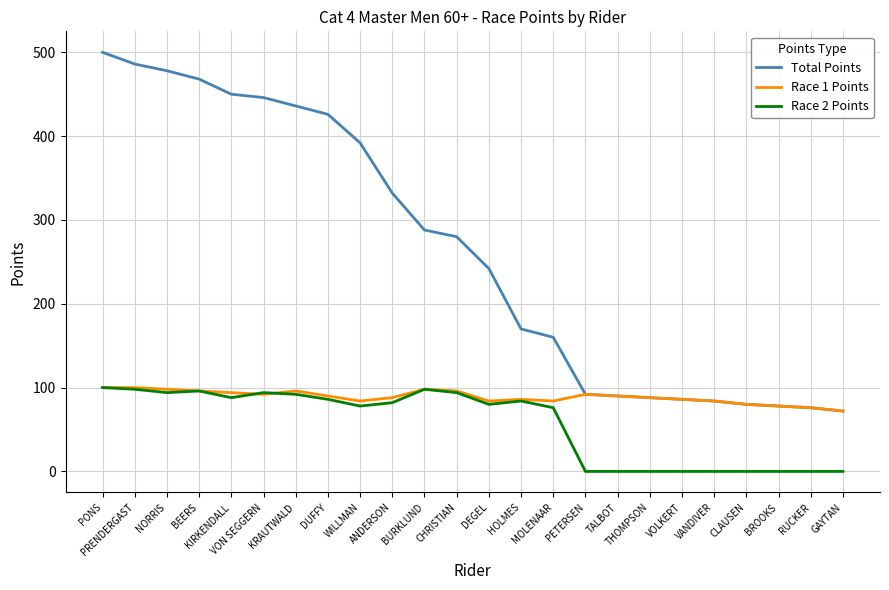

How many values in the Total Points series are below 280?

12